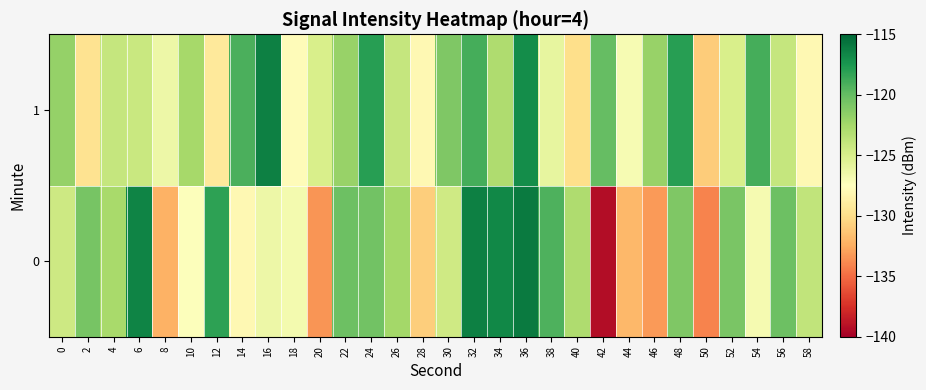

Rank the series by their maximum value, from highest to lowest.

0, 1